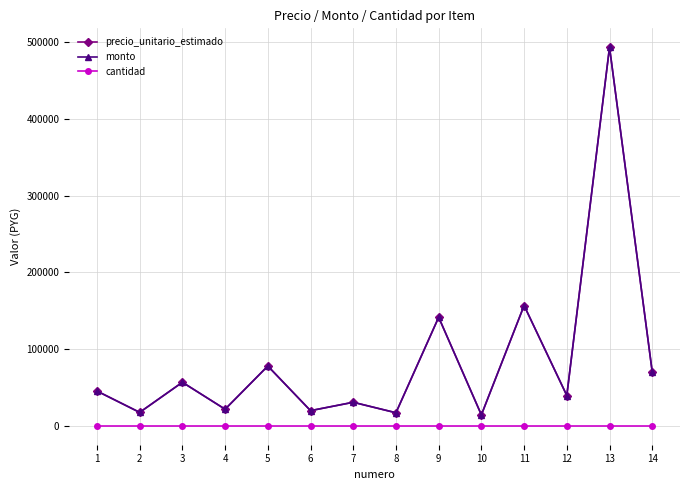

In precio_unitario_estimado, how many points are lower than both neighbors (excluding endpoints)?

6